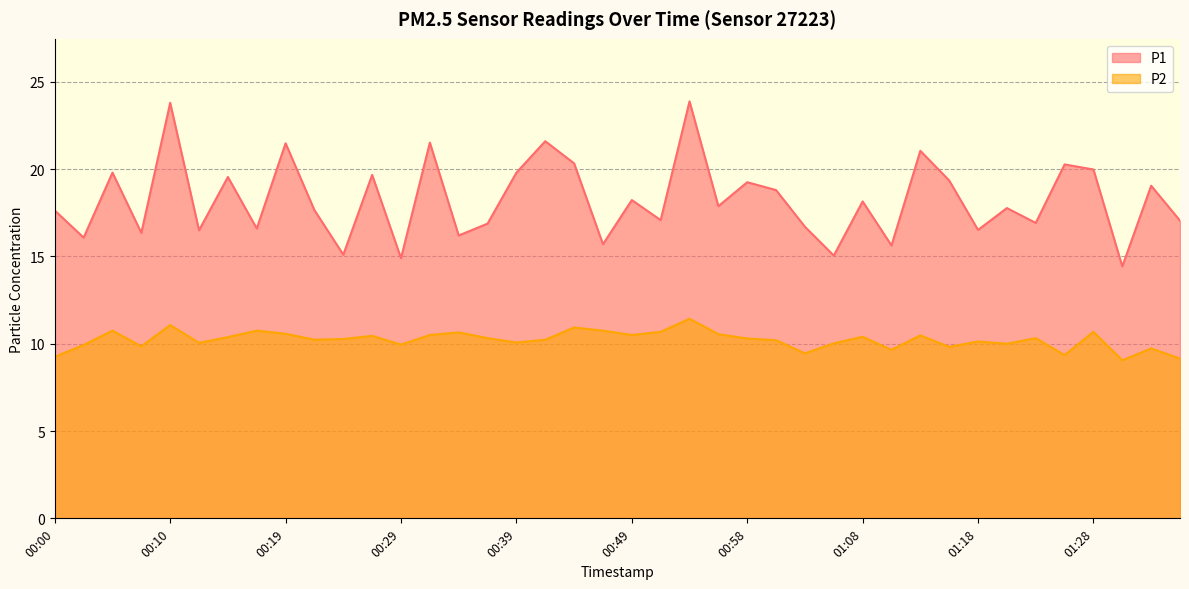

Count the number of data series in this chart.

2